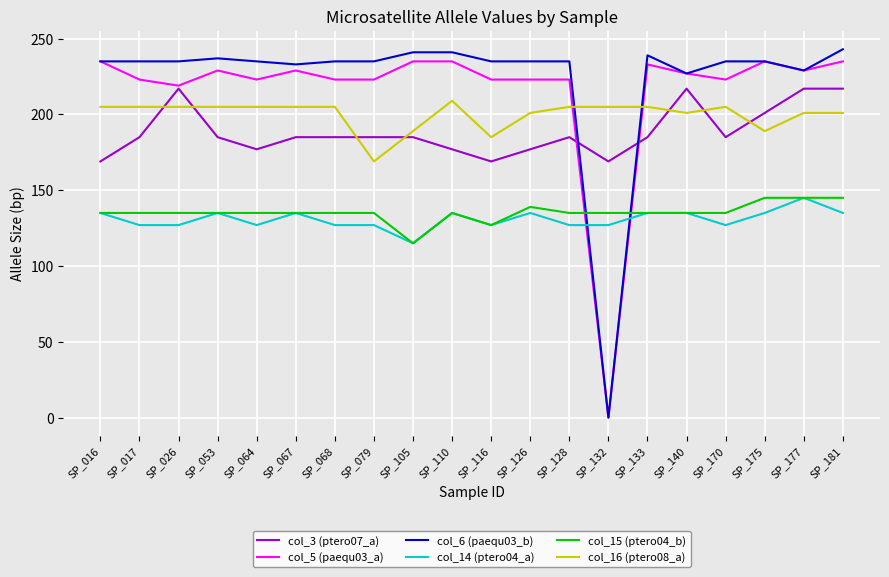

Where is col_5 (paequ03_a) nearest to the value 117?

SP_026